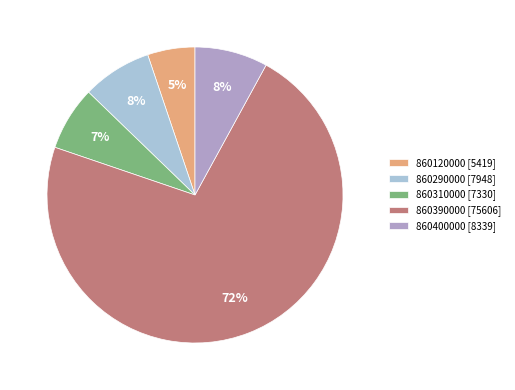

Does any single category account for the majority?

Yes